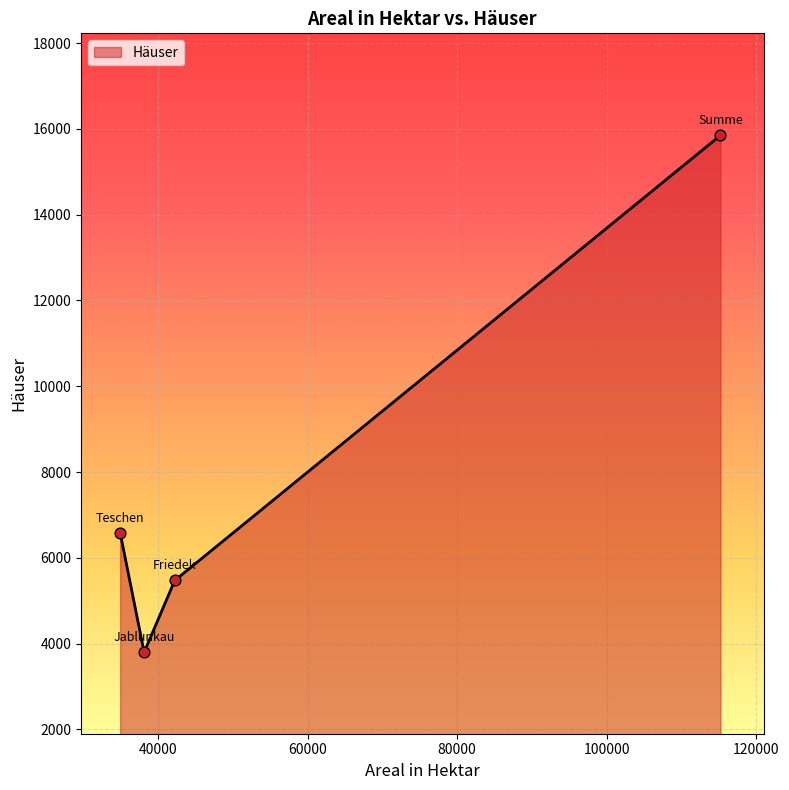

What is the minimum value shown in the chart?

3797